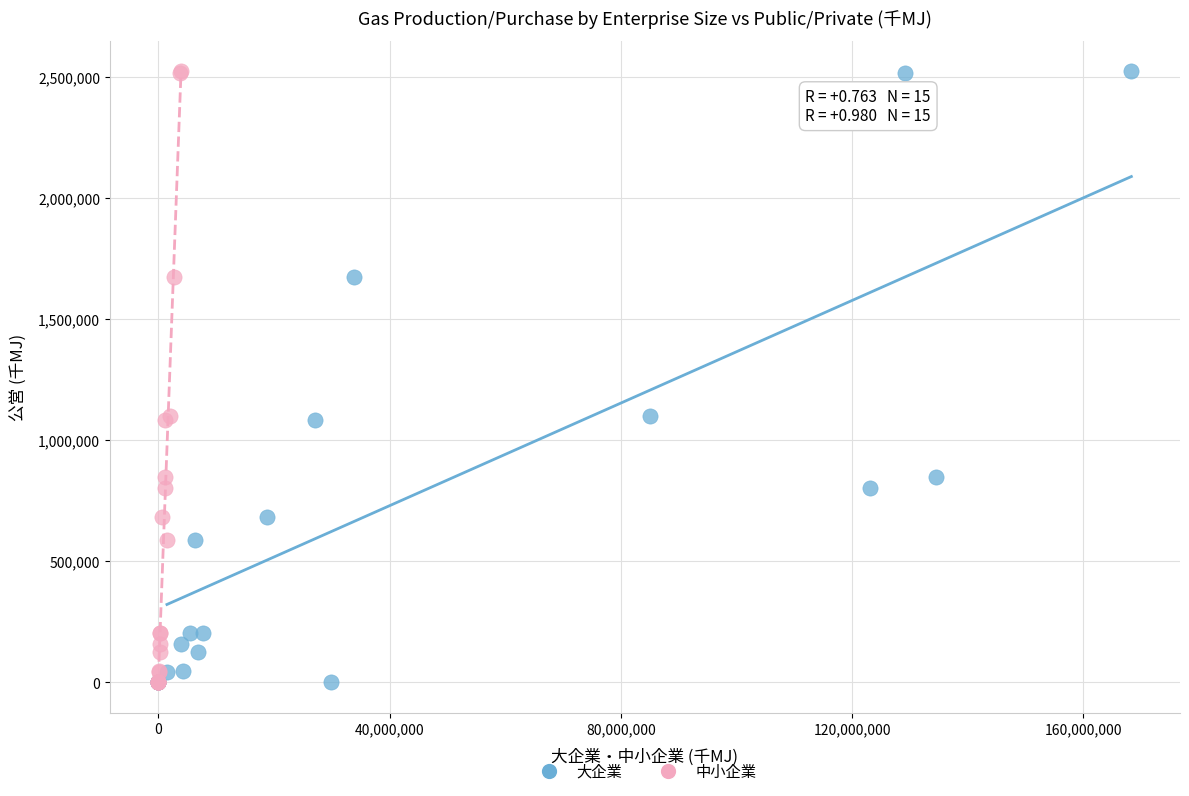

What are all the series names shown in the legend?

大企業, 中小企業